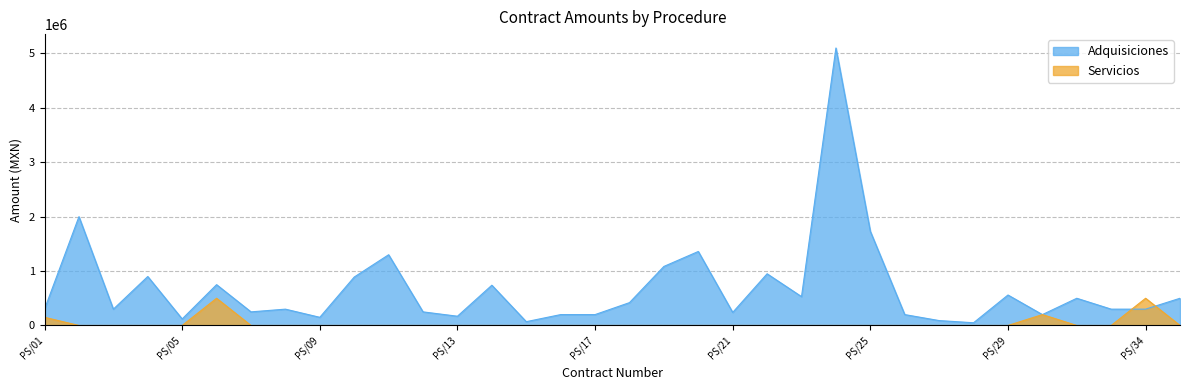

Rank the series by their average value, from lowest to highest.

Servicios, Adquisiciones